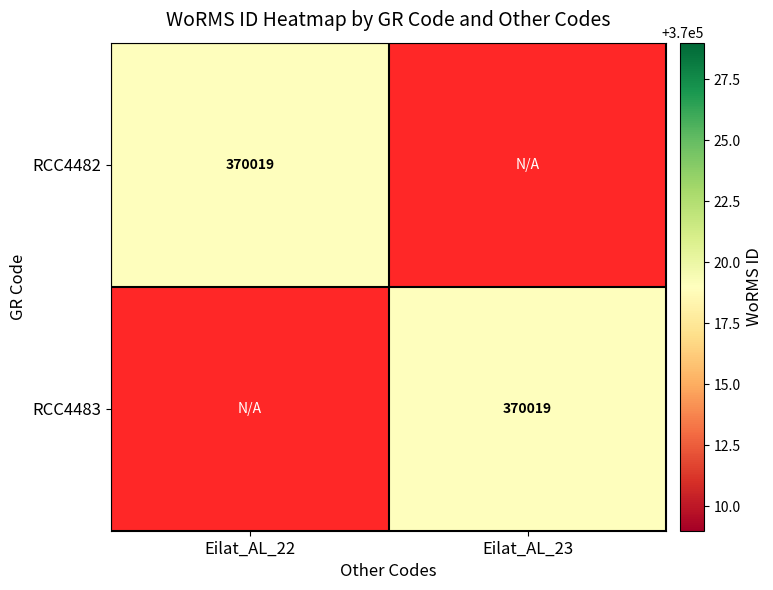

Between Eilat_AL_22 and Eilat_AL_23, which series saw the biggest shift?

RCC4482